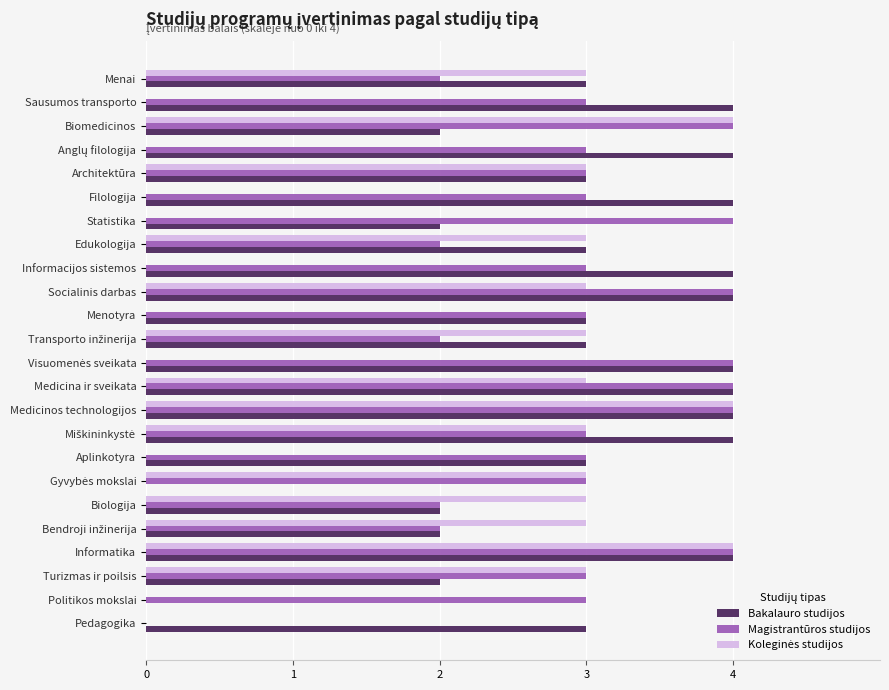

The value of Bakalauro studijos at Informatika is 1. True or false?

False